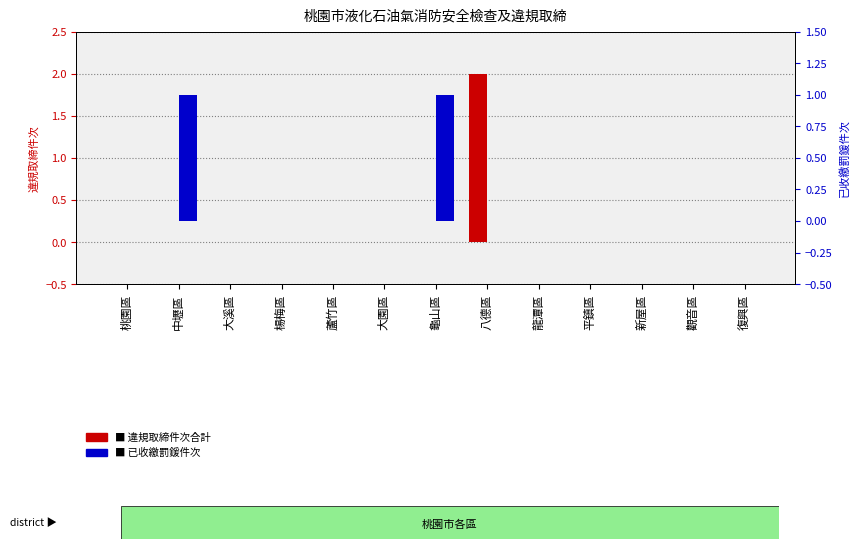

How many bars are there in each group?

2